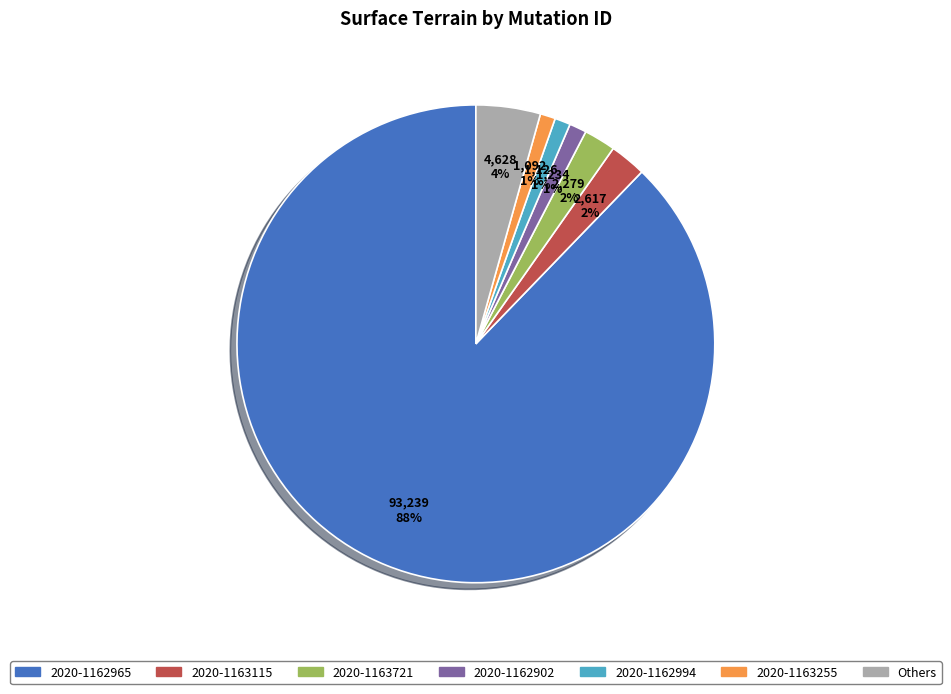

To the nearest percent, what is the average slice percentage?

14%